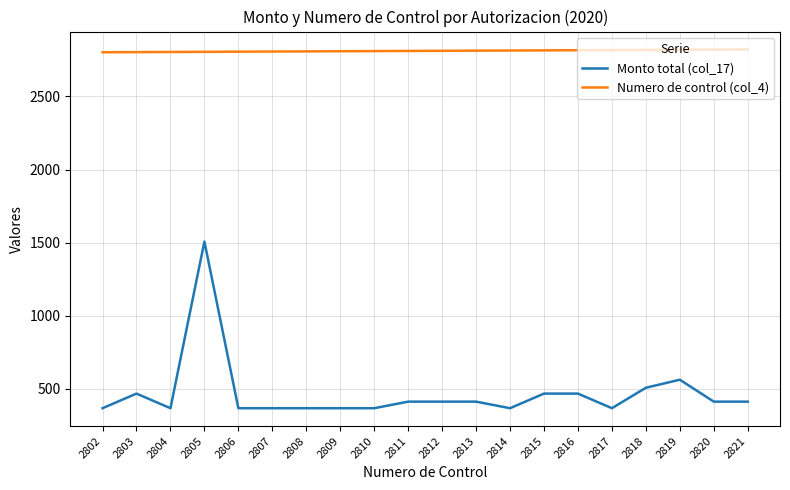

At which category is the sum across all series the highest?

2805